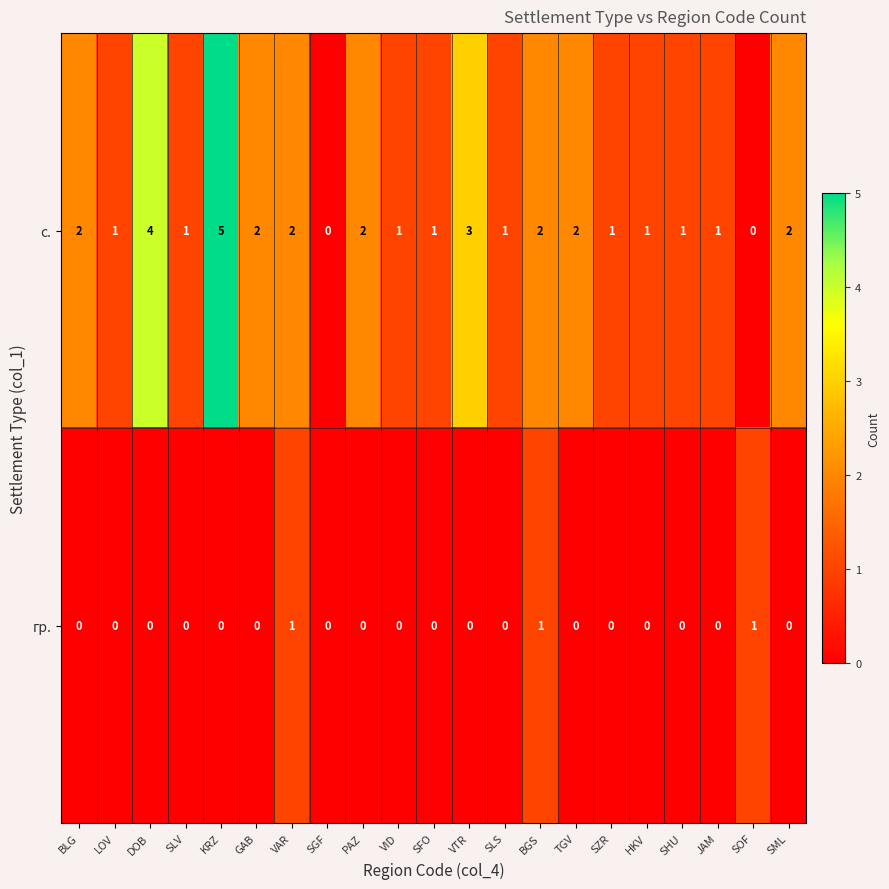

What is the maximum value shown in the chart?

5